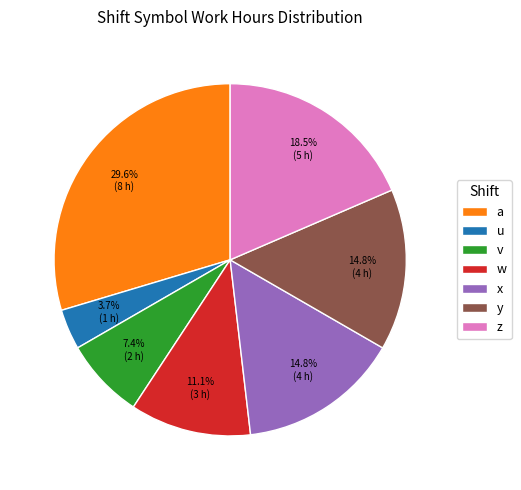

To the nearest percent, what portion does a represent?

30%